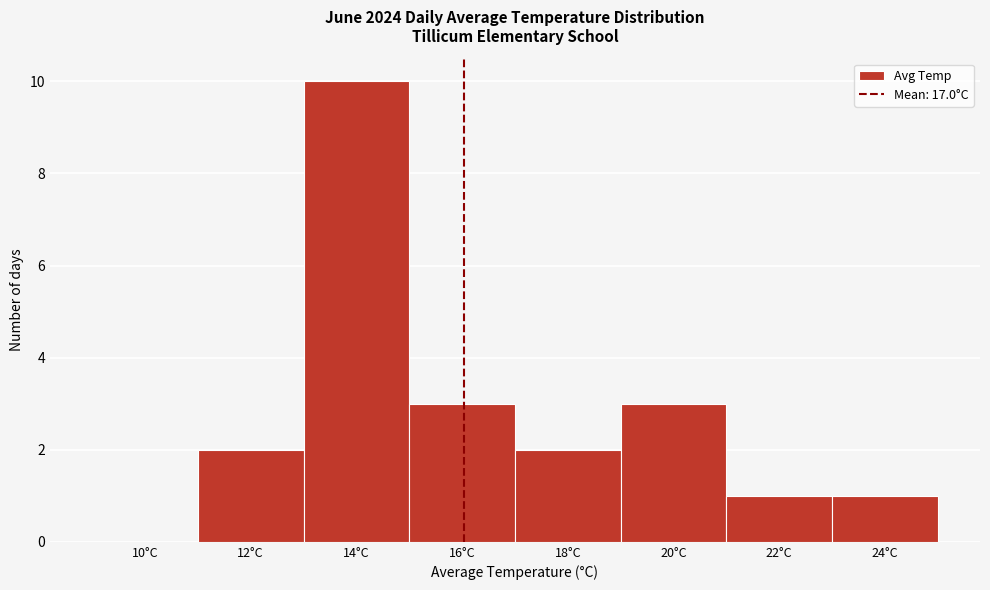

Reading left to right, what are all the values shown in this chart?

10°C=0	12°C=2	14°C=10	16°C=3	18°C=2	20°C=3	22°C=1	24°C=1